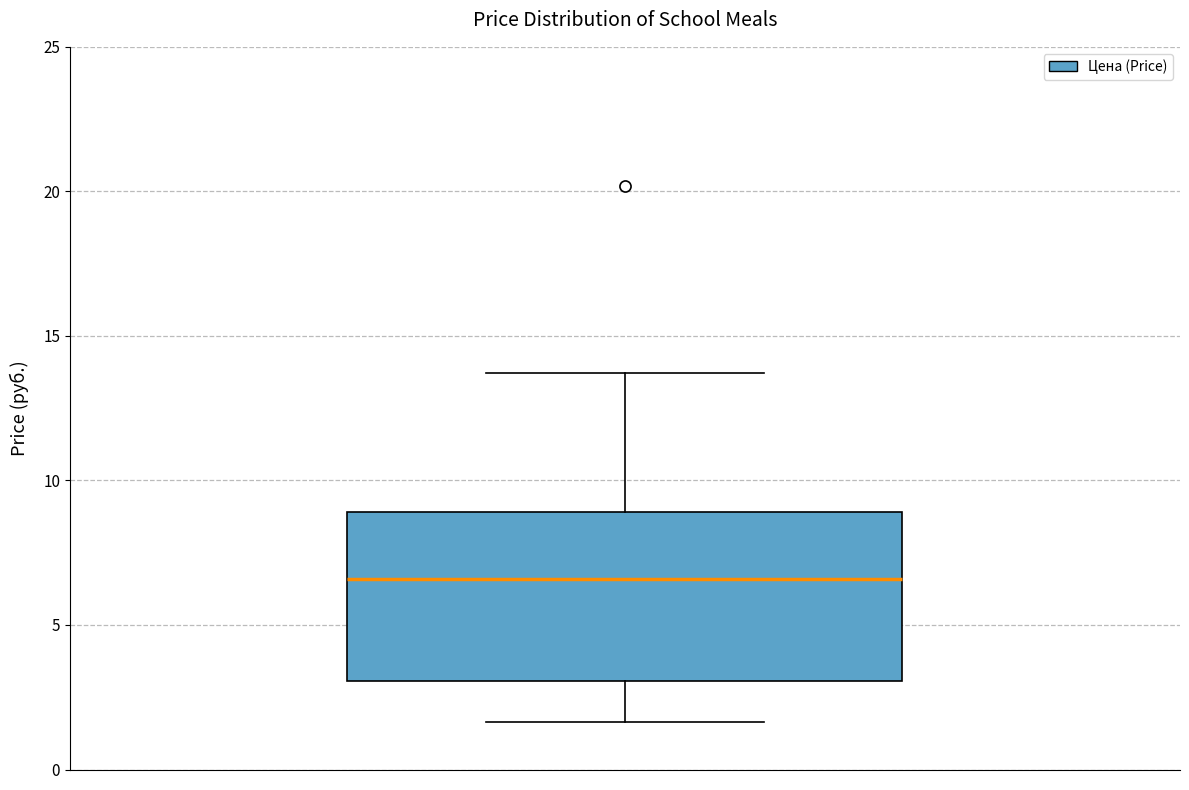

Where is the lower edge of the box on the y-axis? The values are not printed on the chart, so give them approximately, as read against the axis.

3.0